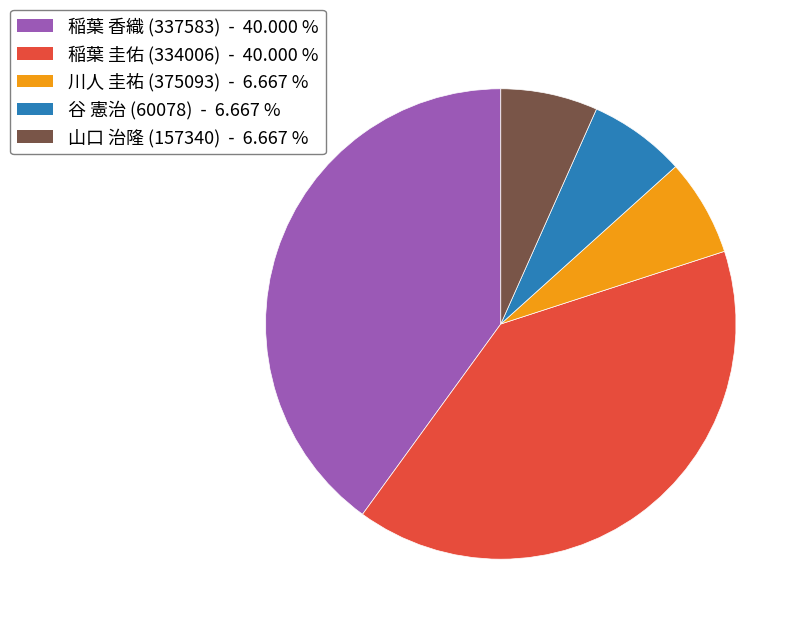

Combined, do 稲葉 圭佑 (334006) and 谷 憲治 (60078) account for over 50%?

No